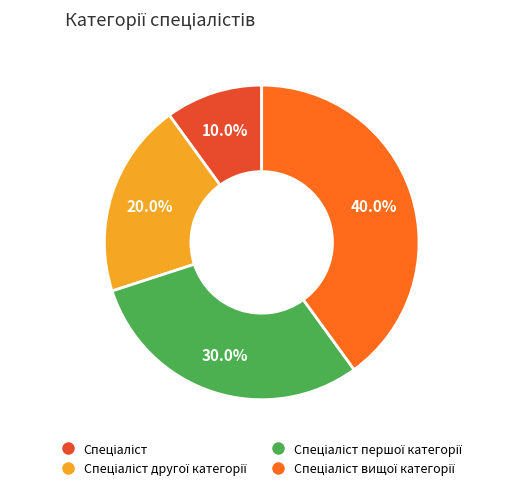

Is there a majority slice in this chart?

No